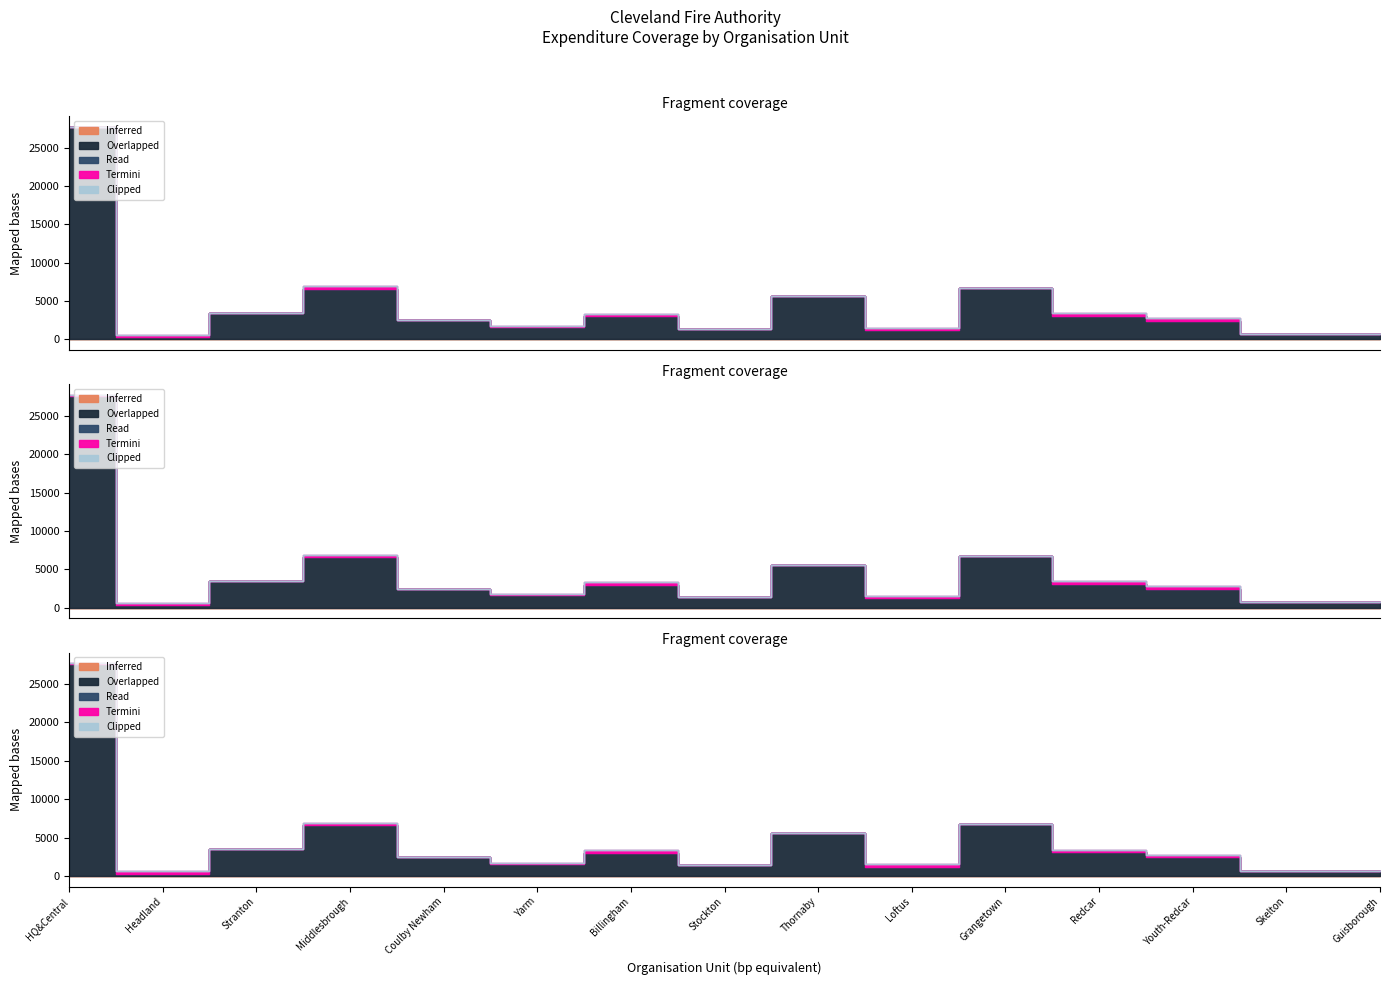

What is the total value across all series at Loftus?

1517.9